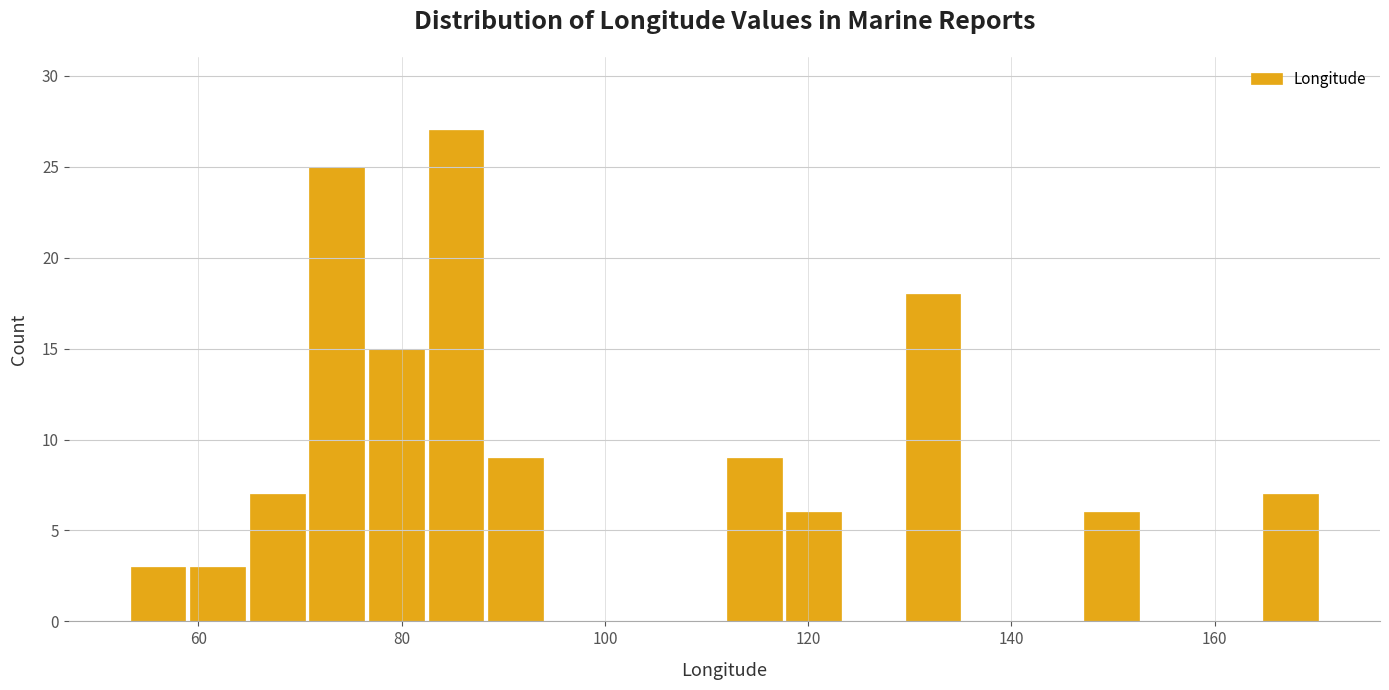

Read against the x-axis, roughly where is the centre of the tallest bar?

86